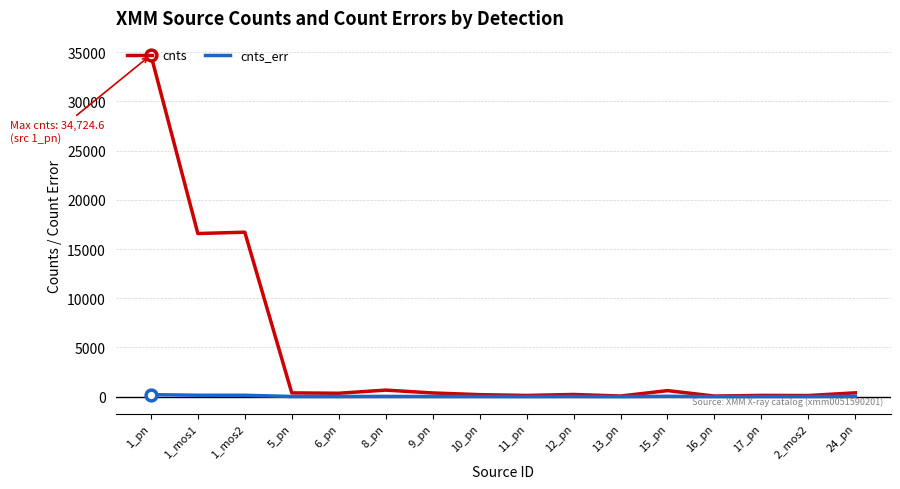

Which series has the widest spread of values?

cnts